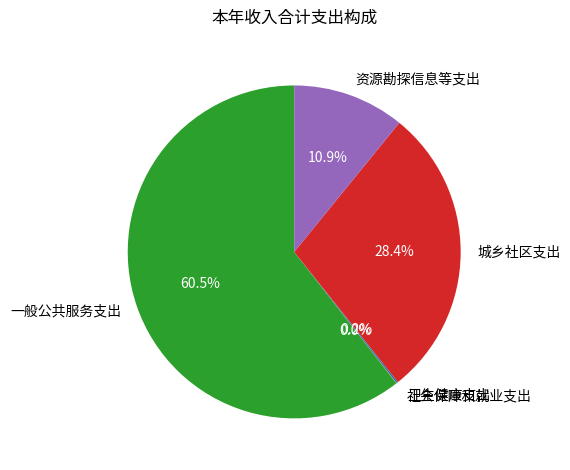

Which category has the biggest portion of the pie?

一般公共服务支出